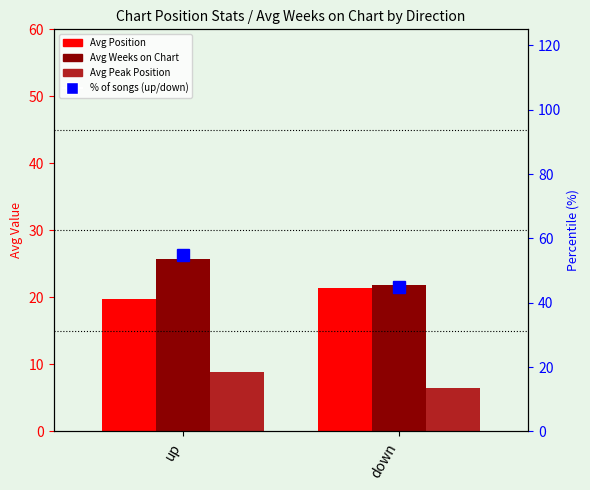

Count the number of categories in the chart.

2